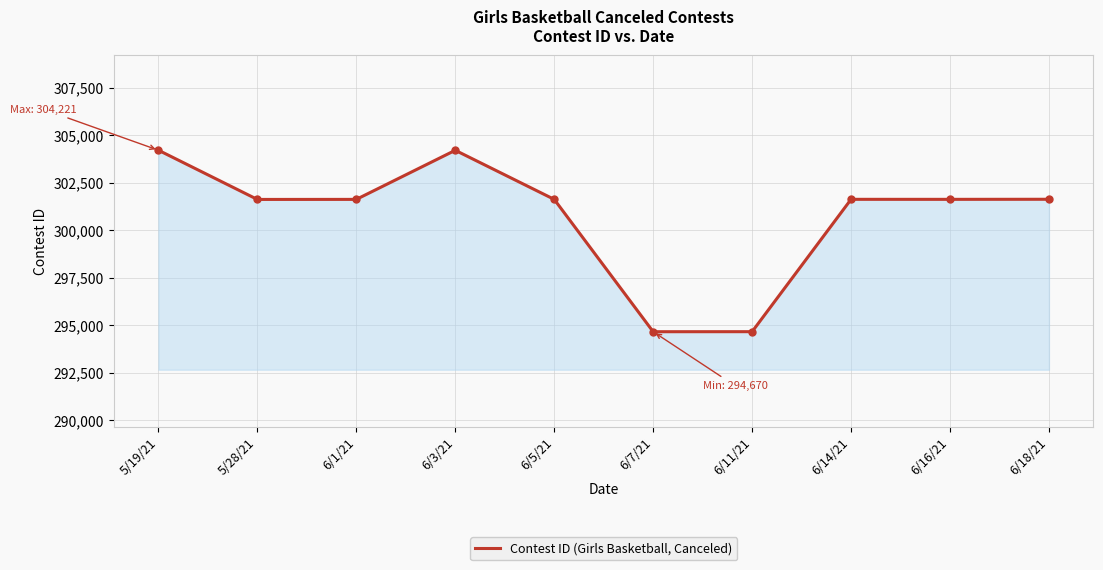

How many values are below 301636?

5